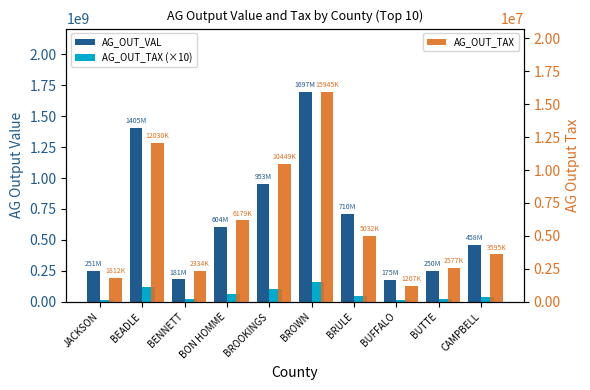

List the series in order of their peak value, highest first.

AG_OUT_VAL, AG_OUT_TAX (scaled), AG_OUT_TAX